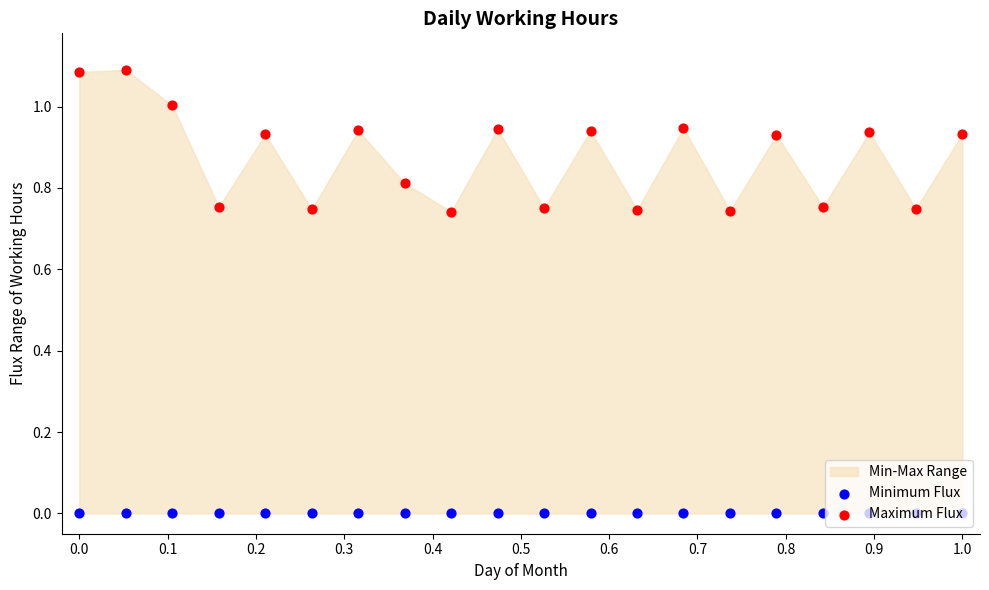

Which series contains the lowest Y value?

Minimum Flux